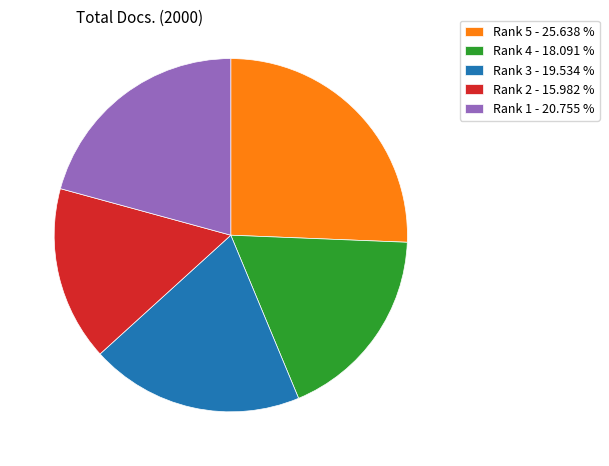

Is Rank 5 the majority of the pie?

No